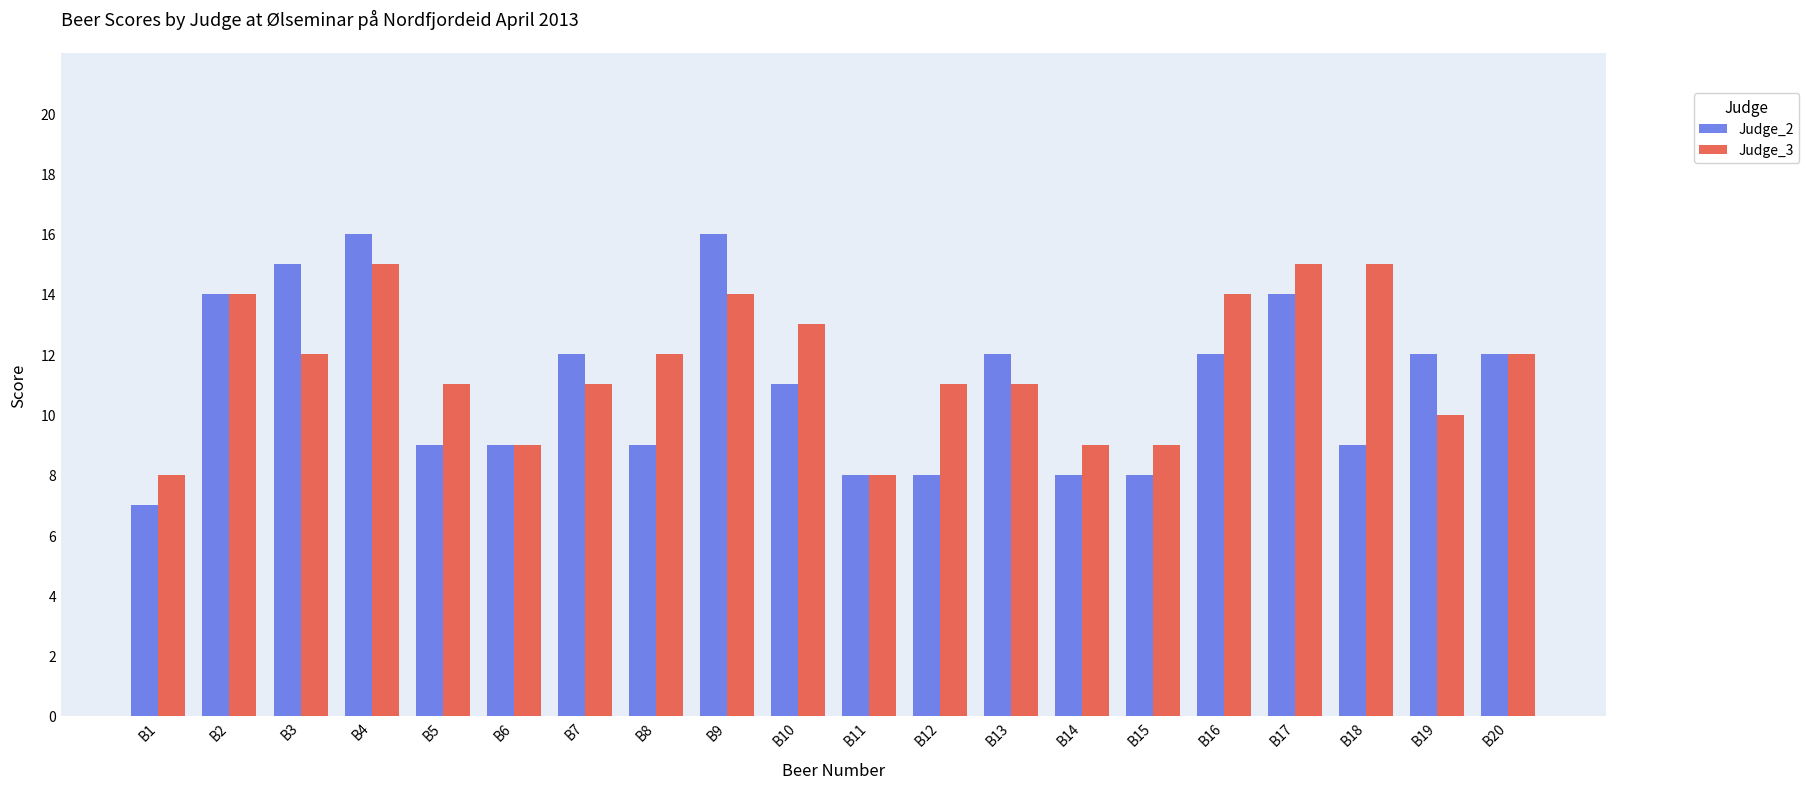

What is the maximum value shown in the chart?

16